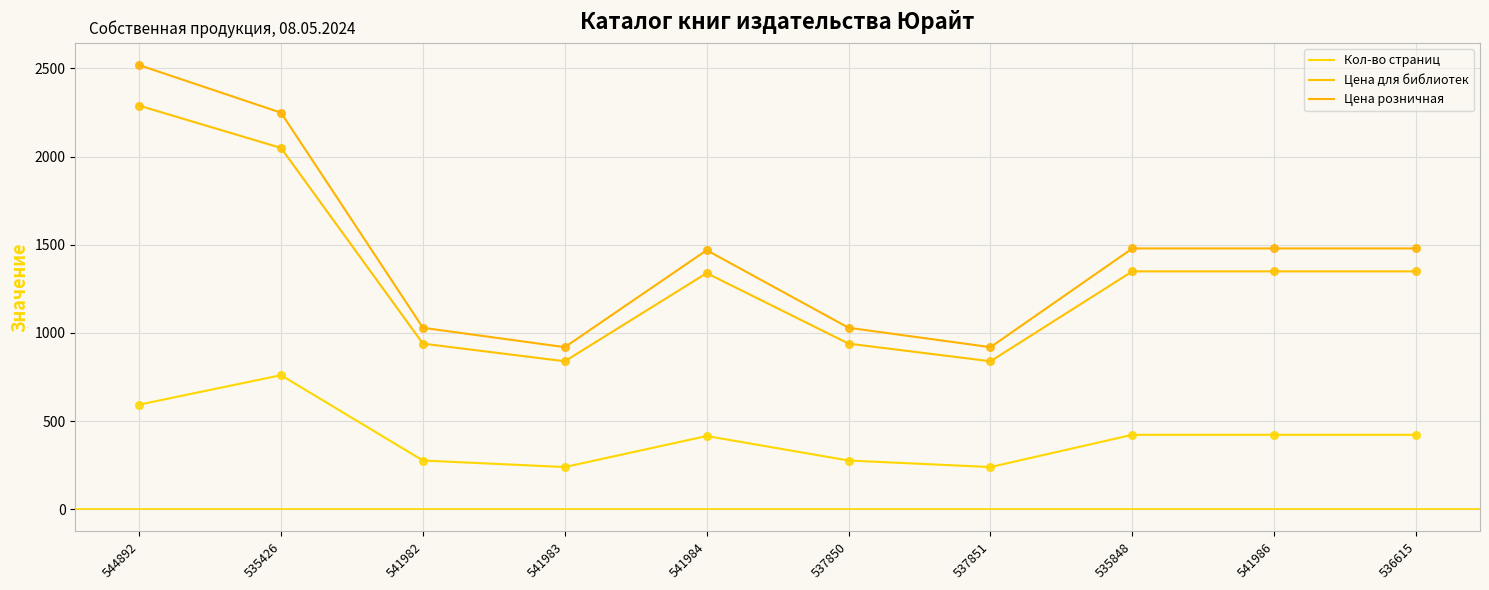

At which category is the sum across all series the highest?

544892